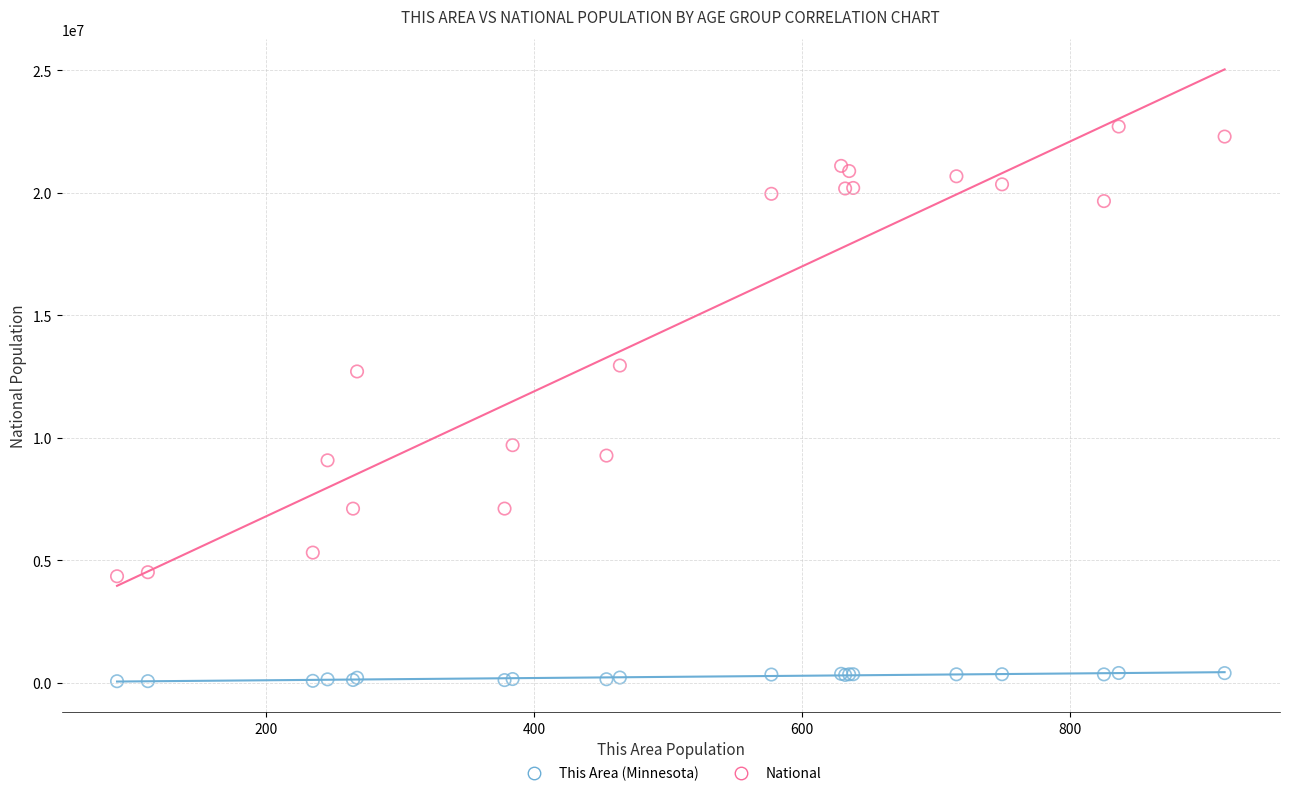

Which series reaches the maximum Y coordinate?

National